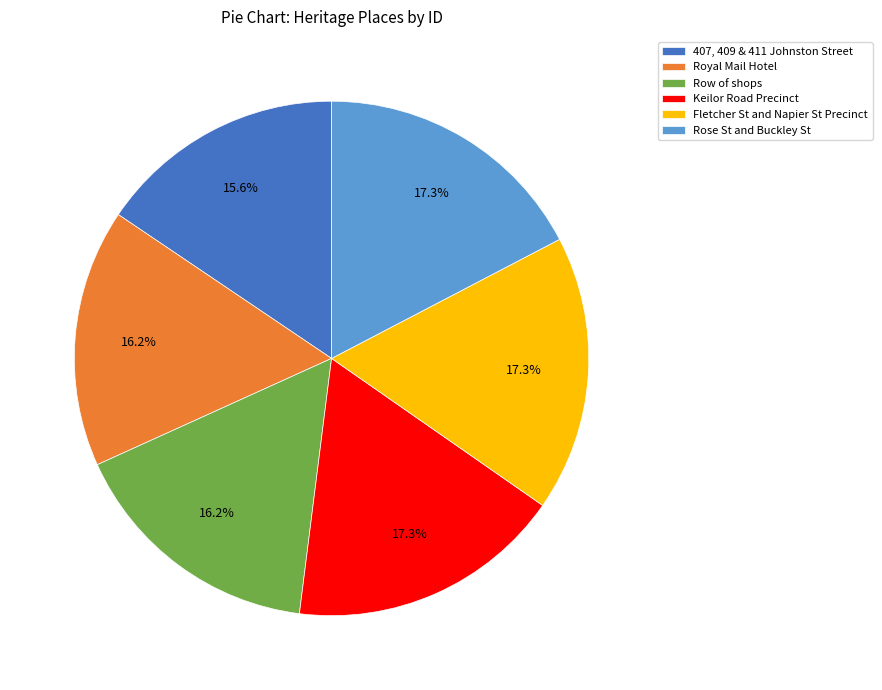

How many slices are in this pie chart?

6